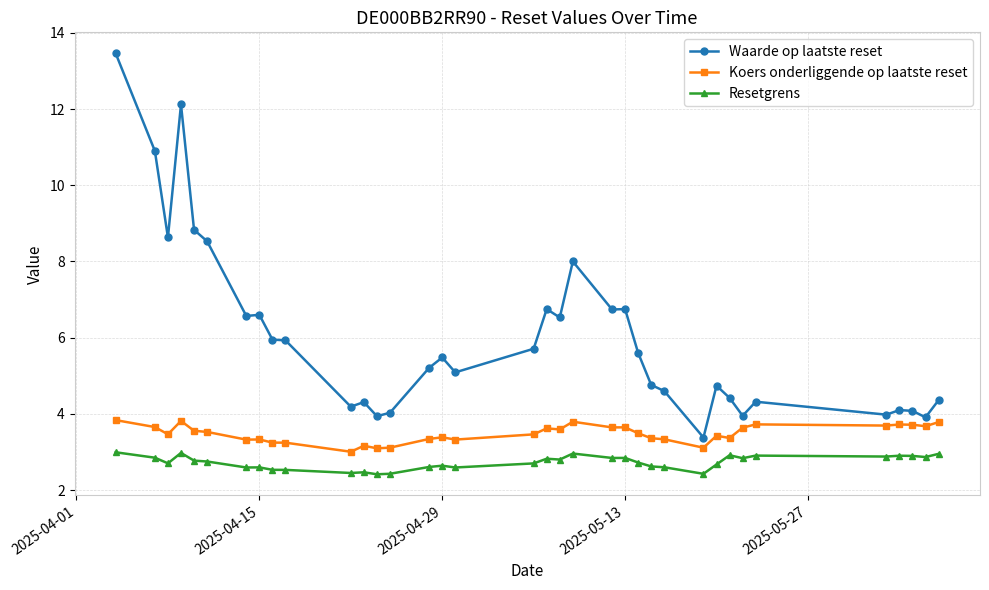

Which series has the largest total across all categories?

Waarde op laatste reset